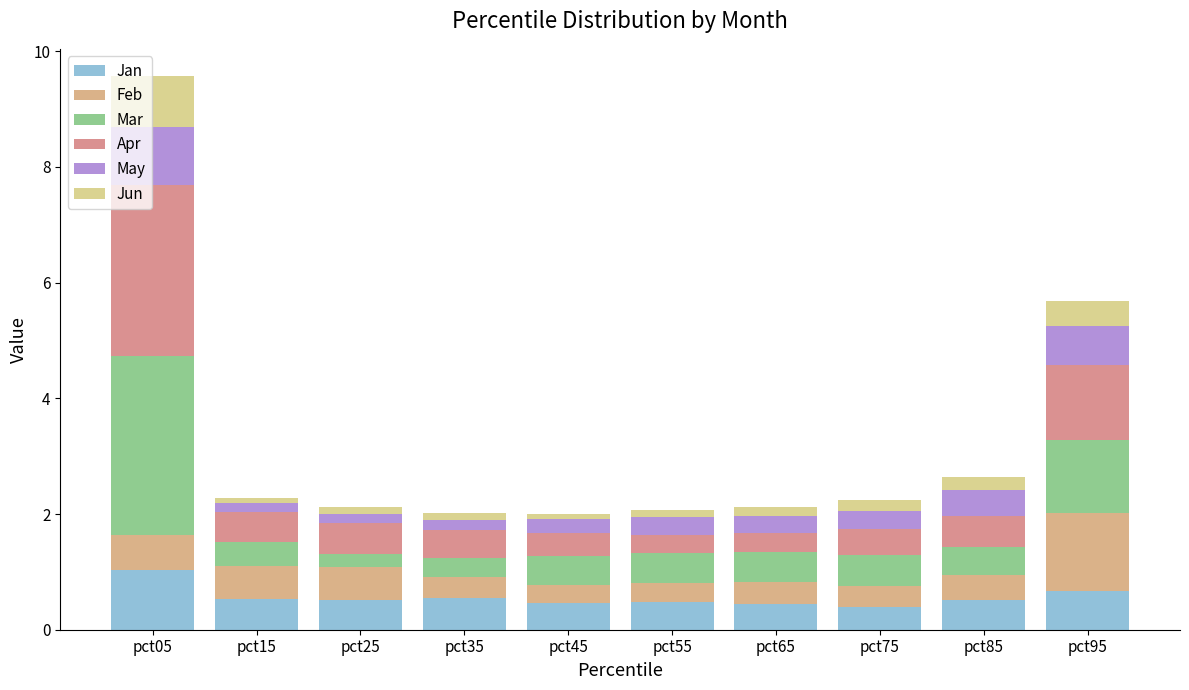

Which category has the highest value in the Jan series?

pct05